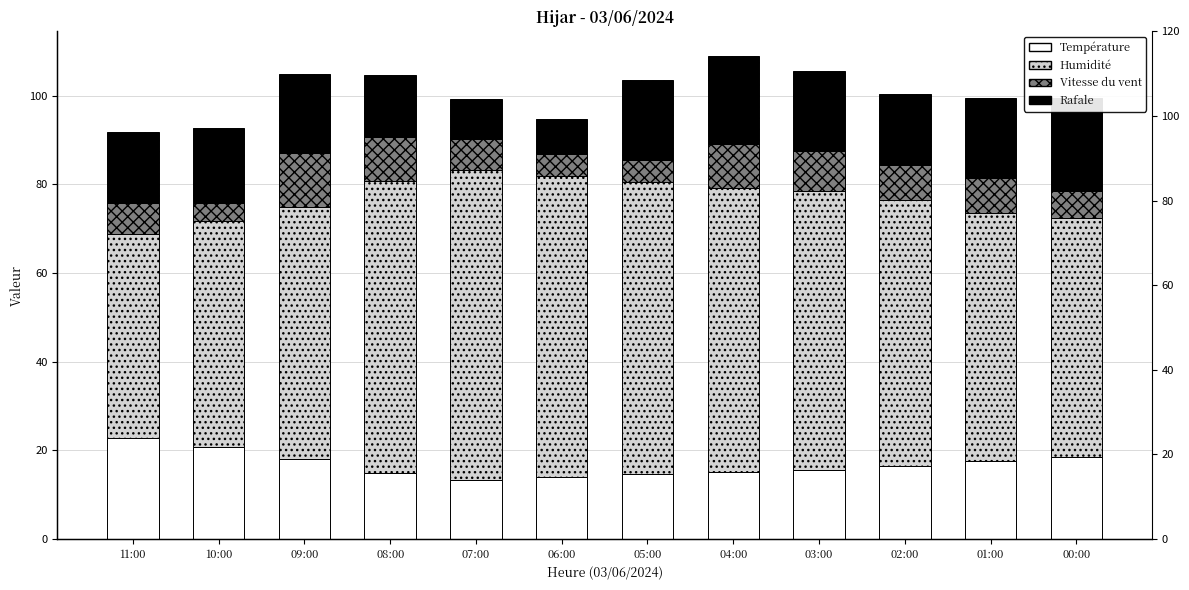

Is the value of Rafale at 11:00 greater than the value of Température at 07:00?

Yes